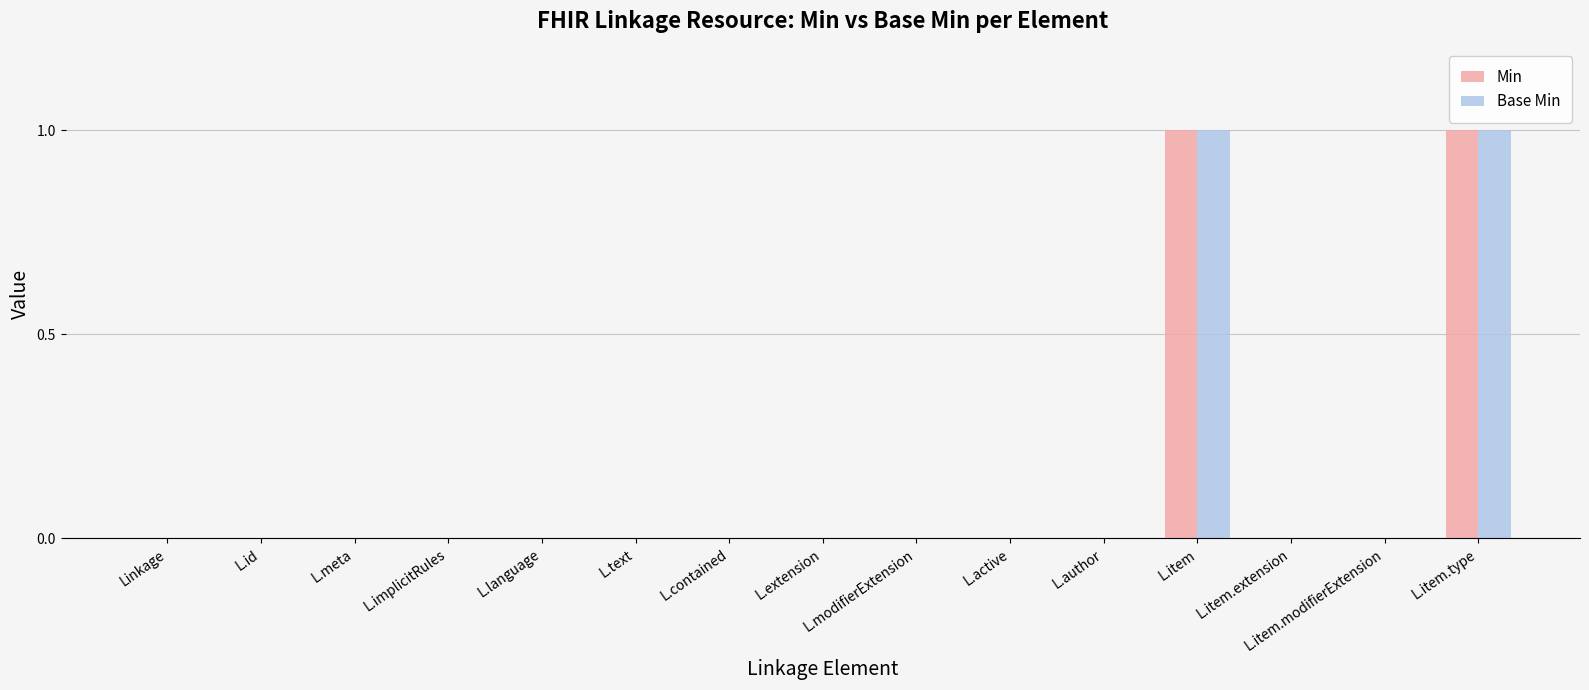

Reading left to right, list all the values displayed in this chart.

Min: Linkage=0	L.id=0	L.meta=0	L.implicitRules=0	L.language=0	L.text=0	L.contained=0	L.extension=0	L.modifierExtension=0	L.active=0	L.author=0	L.item=1	L.item.extension=0	L.item.modifierExtension=0	L.item.type=1
Base Min: Linkage=0	L.id=0	L.meta=0	L.implicitRules=0	L.language=0	L.text=0	L.contained=0	L.extension=0	L.modifierExtension=0	L.active=0	L.author=0	L.item=1	L.item.extension=0	L.item.modifierExtension=0	L.item.type=1